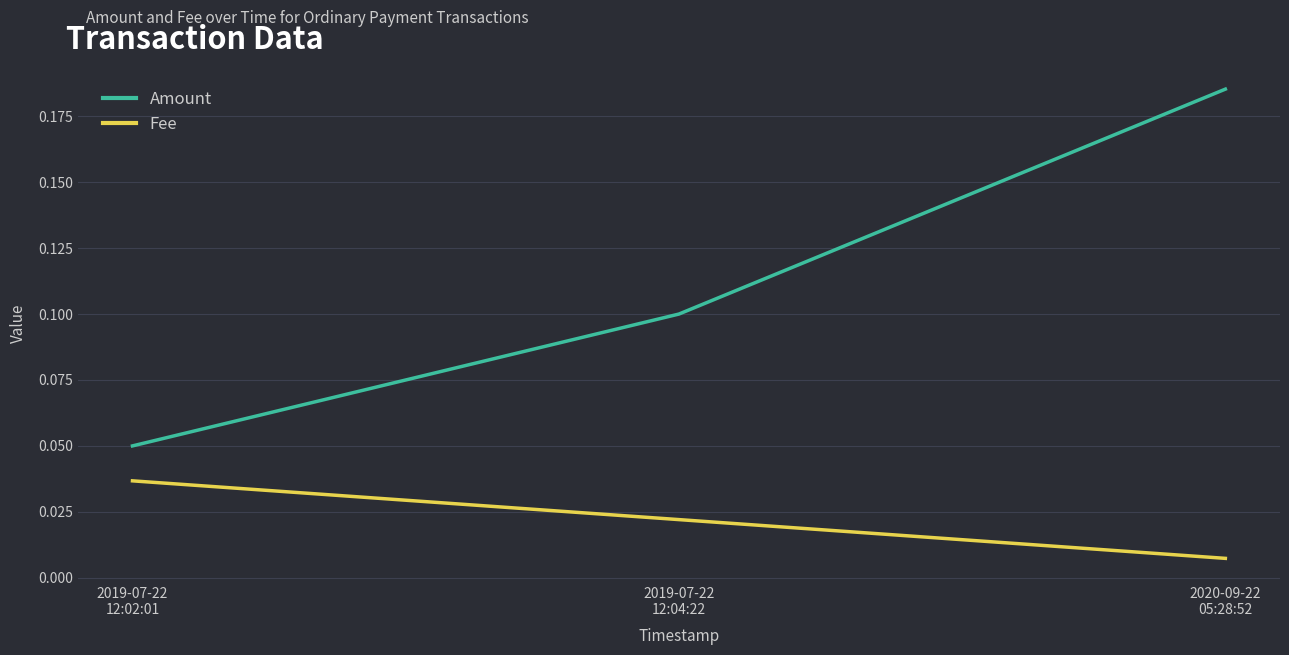

Between 2019-07-22
12:04:22 and 2020-09-22
05:28:52, which series saw the biggest shift?

Amount